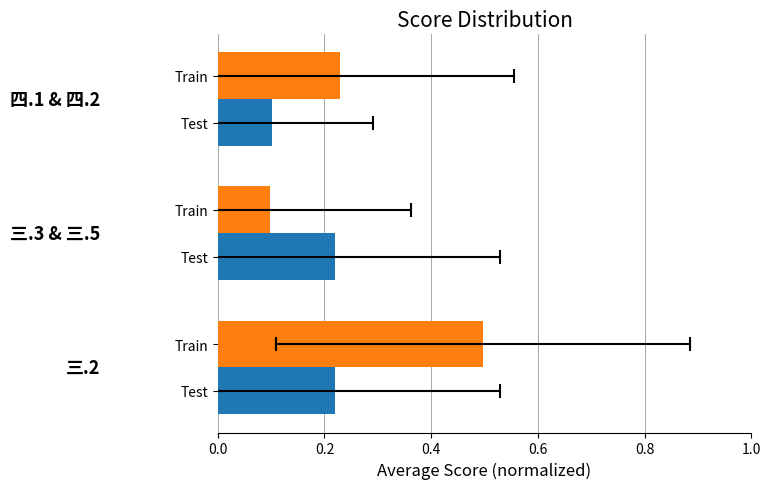

At how many categories does at least one series exceed 0?

3